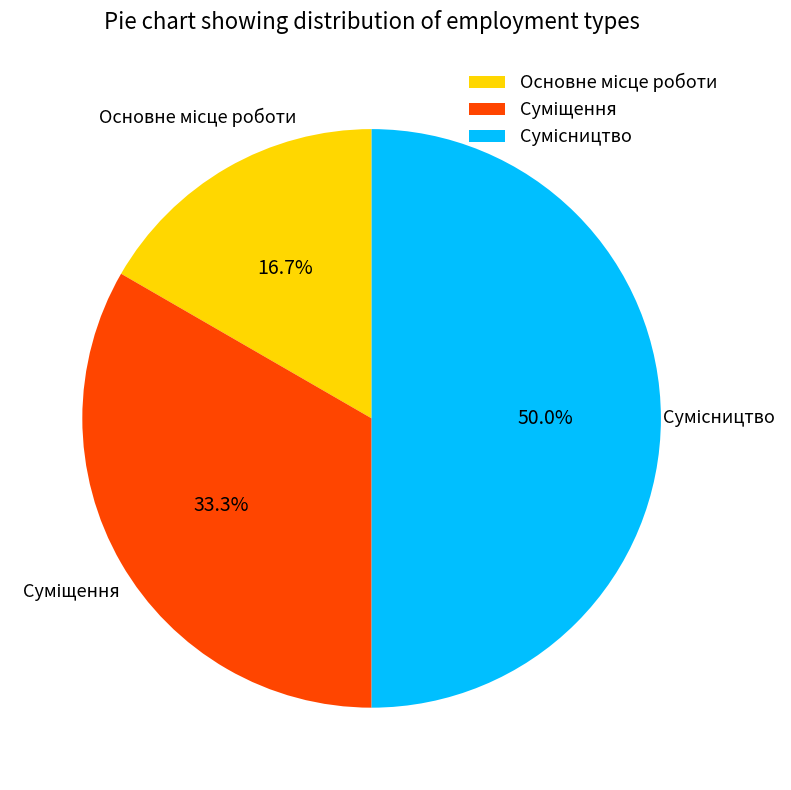

How much of the chart is everything except Сумісництво?

50.0%